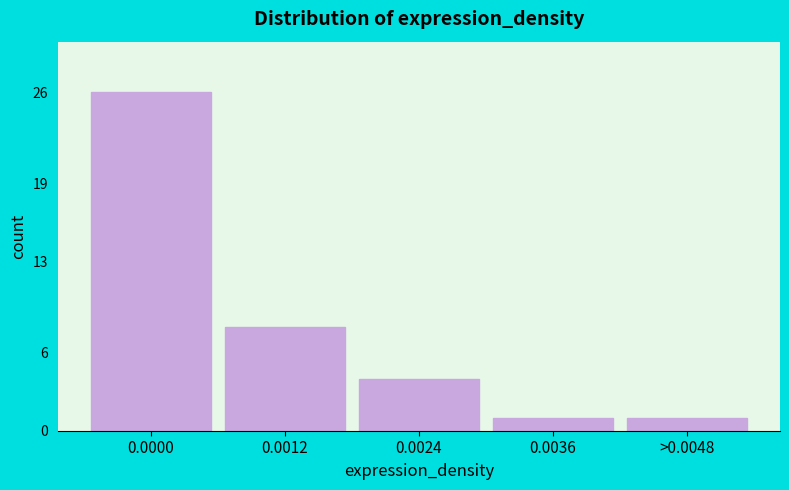

Reading right to left, list all the values displayed in this chart.

1	1	4	8	26